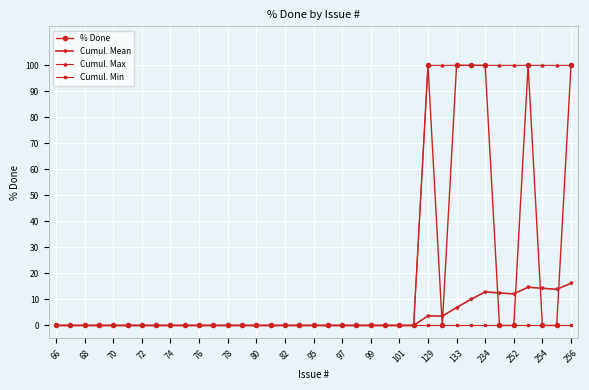

Which series has the largest total across all categories?

Cumul. Max